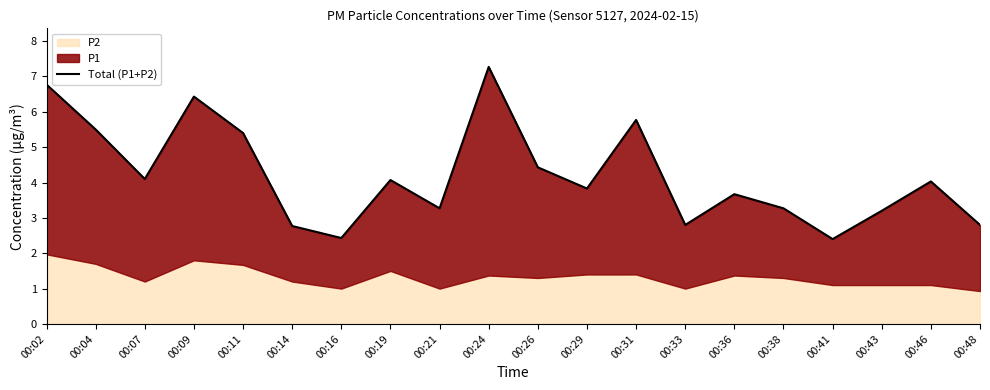

Is it true that the value at 00:07 is 4.1?

True